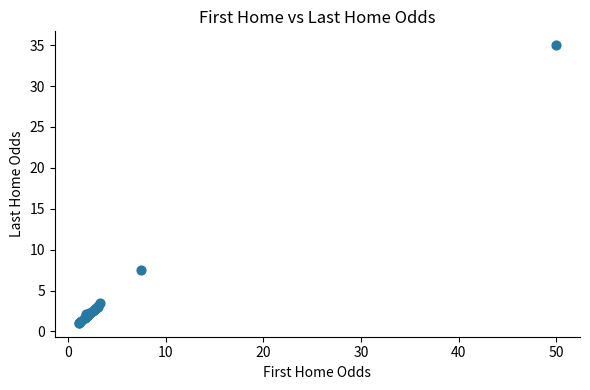

What Y value in the scatter plot is closest to 18?

7.5